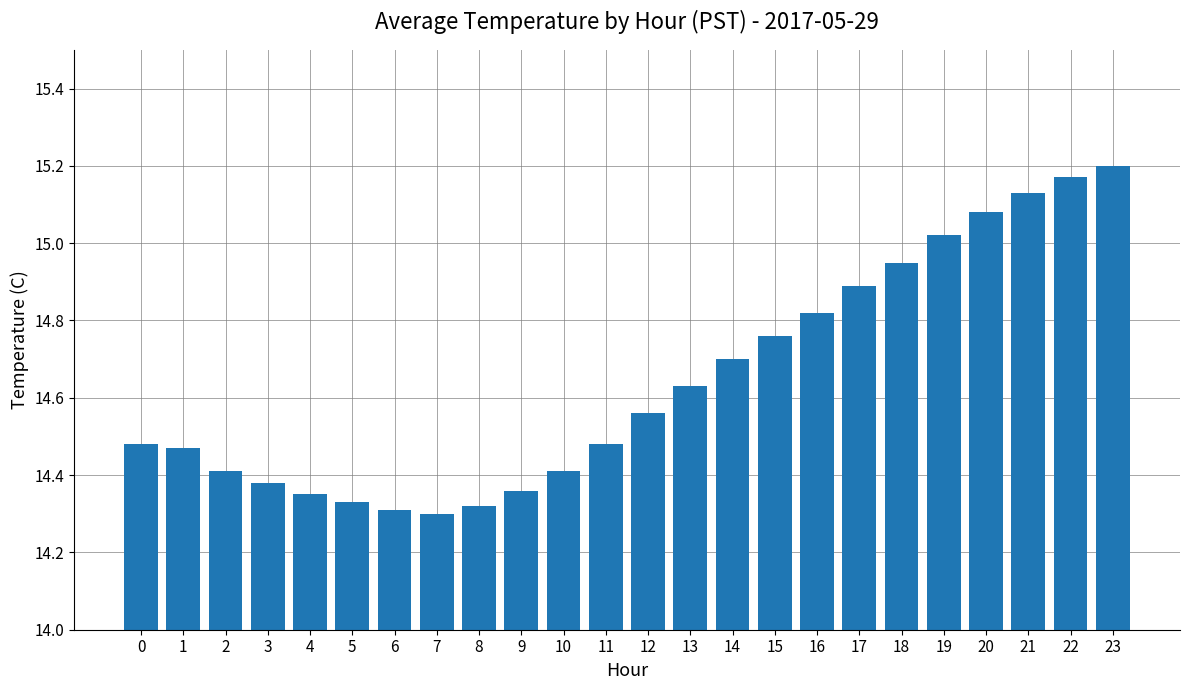

Between 22 and 21, which is larger?

22